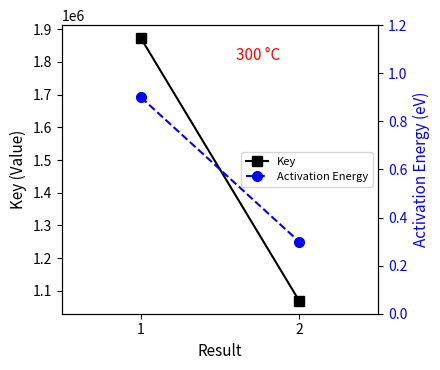

What value does the Activation Energy series have at 1?

0.9